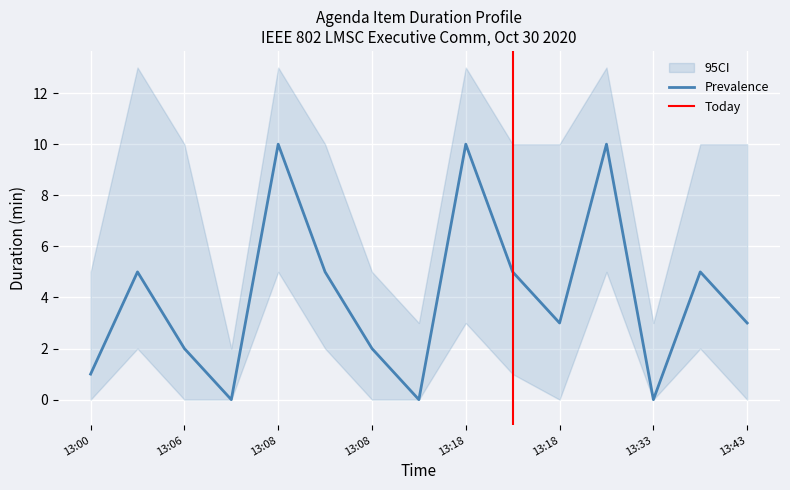

True or false: CI_upper and CI_lower intersect in this chart.

False